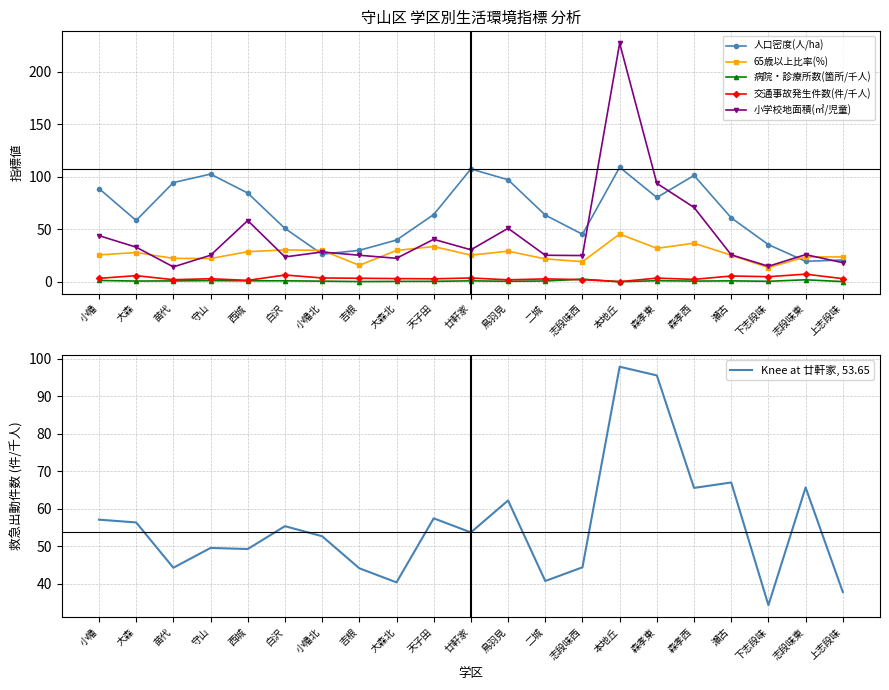

What is the label of the 13th point from the left?

二城